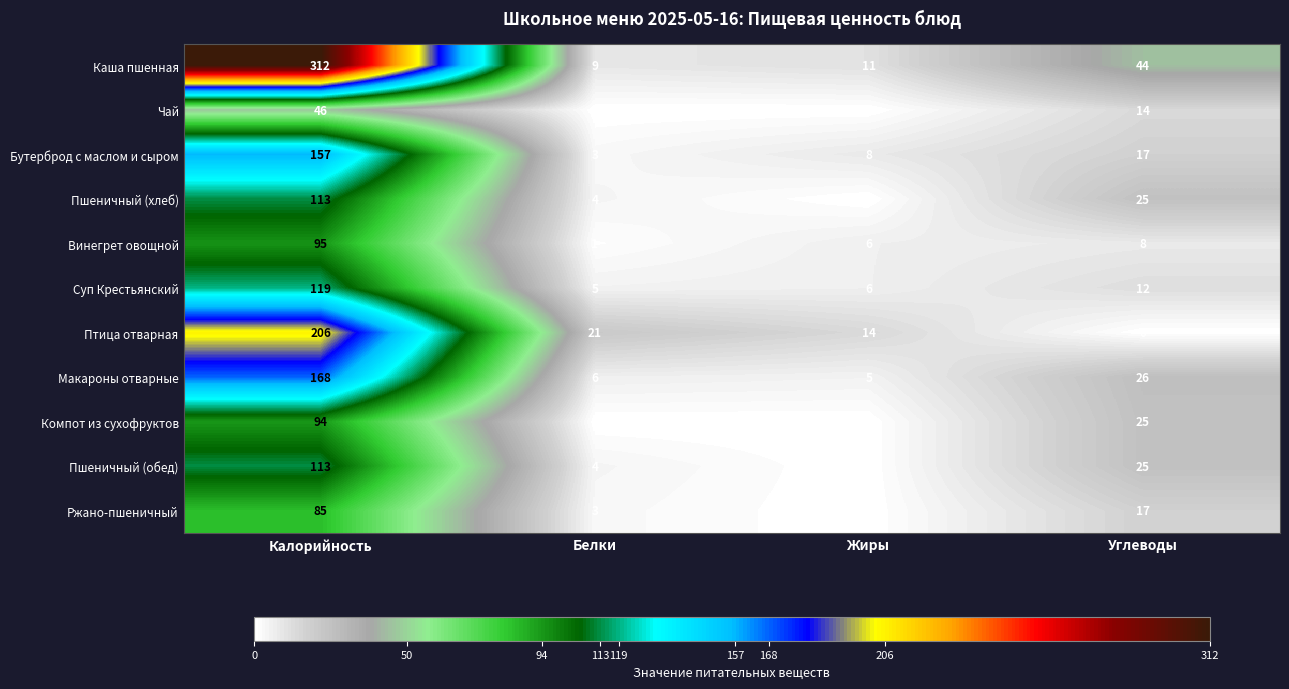

Rank the categories by Суп Крестьянский value from highest to lowest.

Калорийность, Углеводы, Жиры, Белки